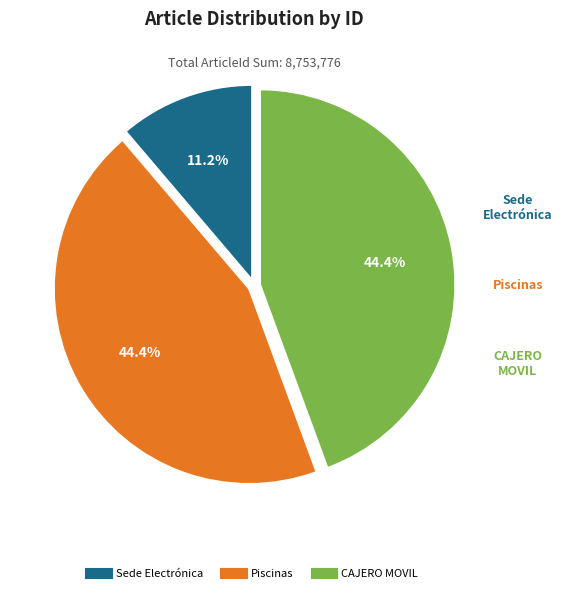

Between Sede Electrónica and Piscinas, which is larger?

Piscinas